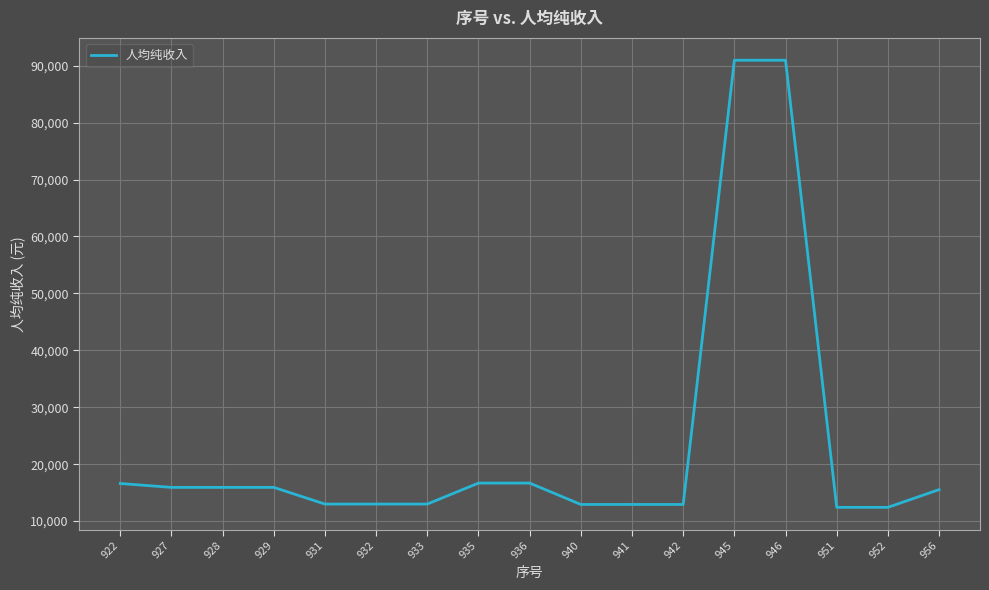

True or false: the data shows 21544.8 at 929.

False